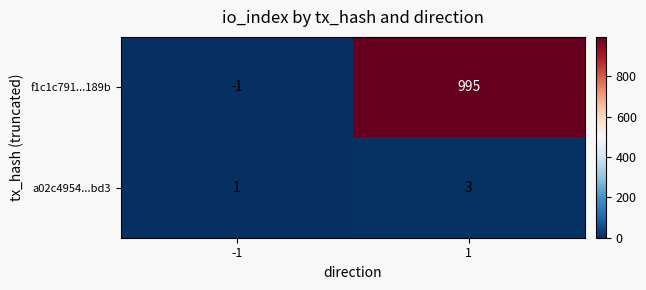

True or false: a02c4954...bd3 has a value of 2 at 1.

False